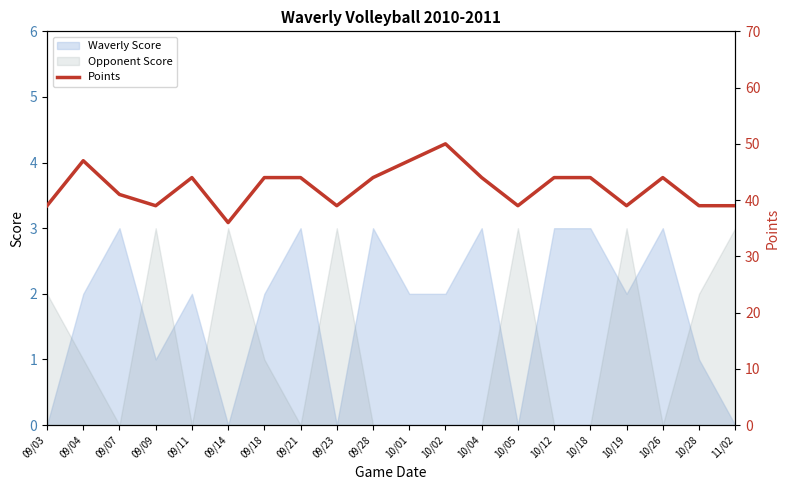

What is the highest value of the Waverly Score series?

3